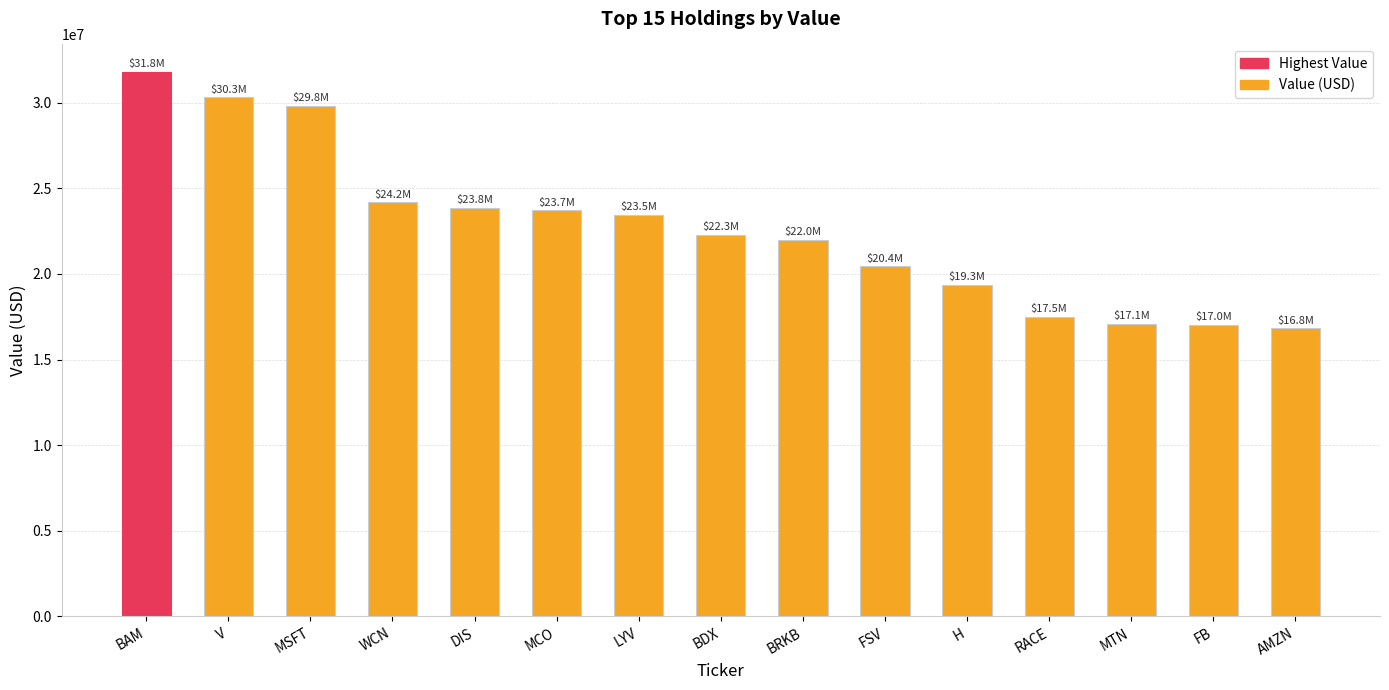

What is the maximum value shown in the chart?

31801000